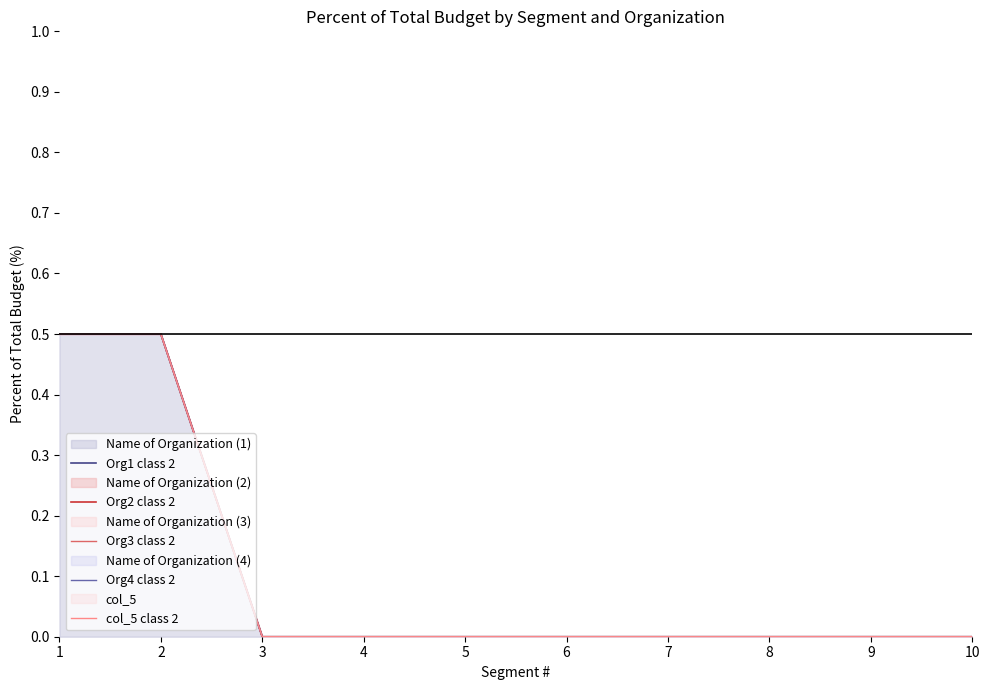

At which category does the chart reach its peak across all series?

1